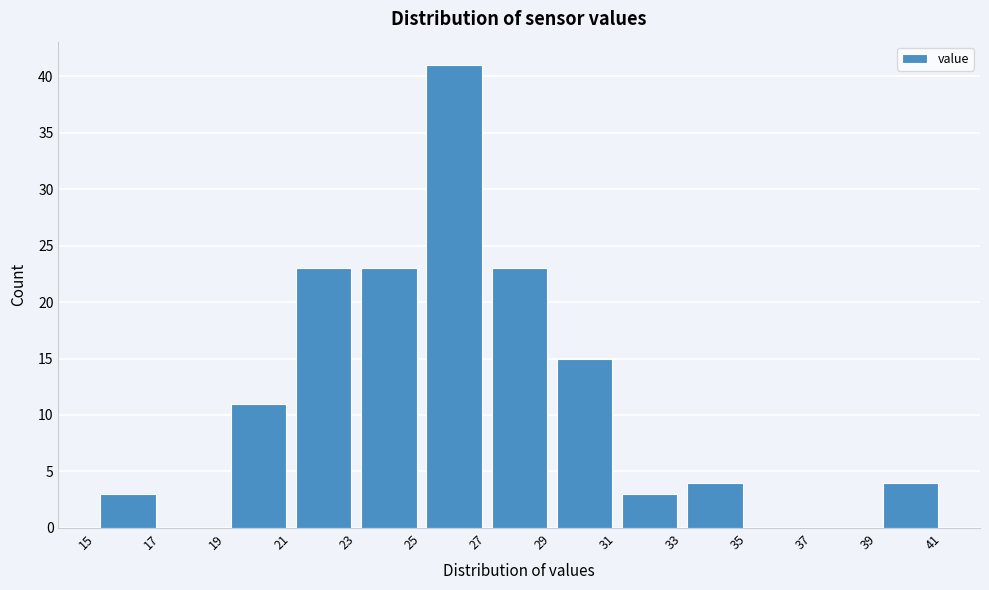

Over which range of the x-axis is the bar tallest?

25 to 27